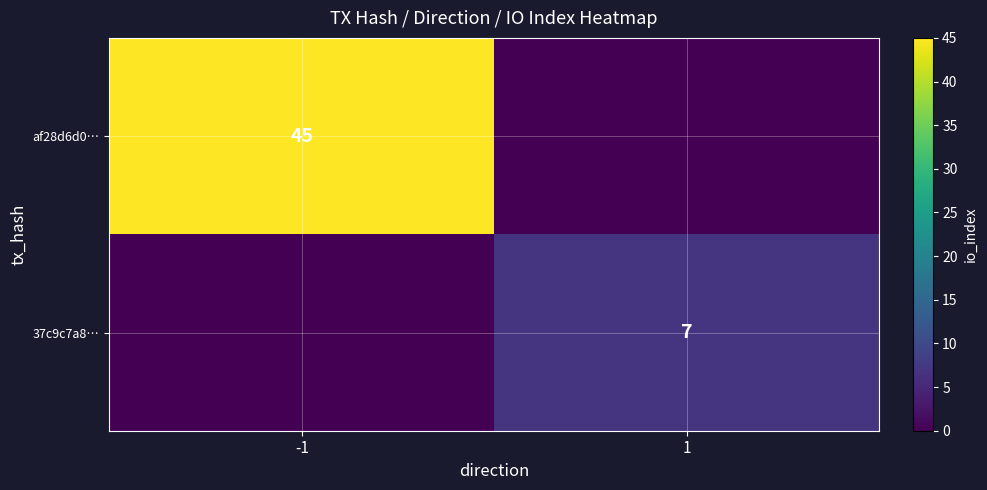

The value of 37c9c7a8… at 1 is 7. True or false?

True